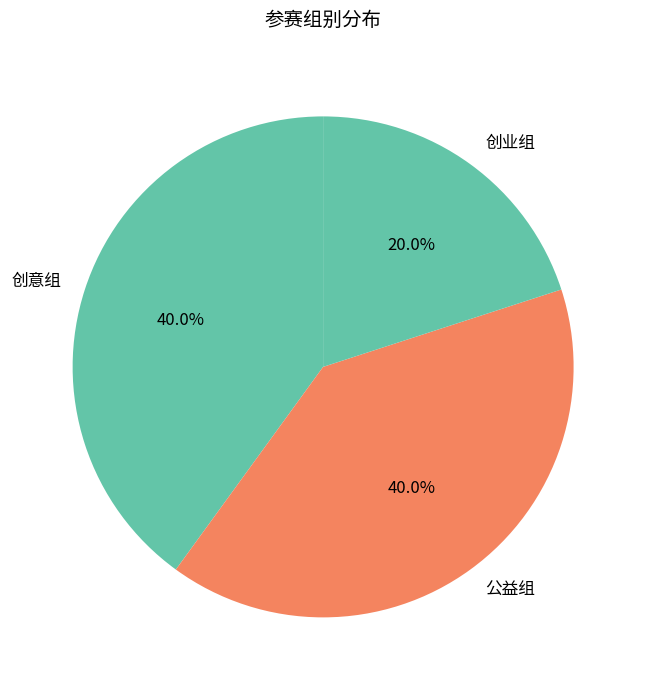

Do 创业组 and 公益组 together represent more than half of the pie?

Yes